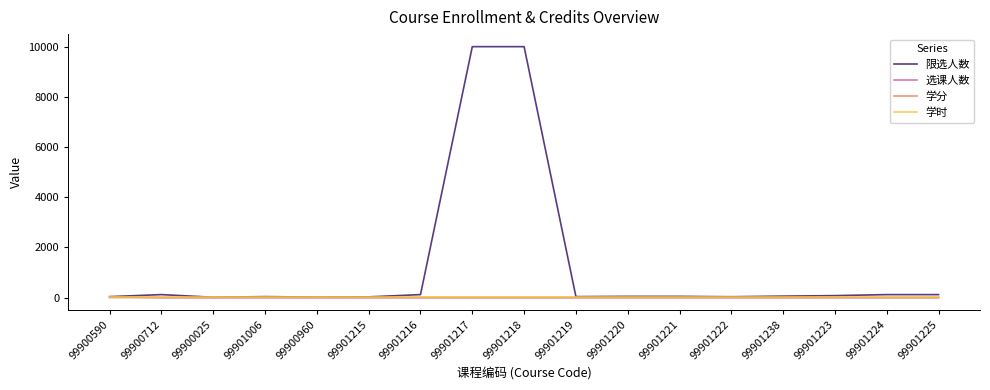

What is the maximum value shown in the chart?

10000